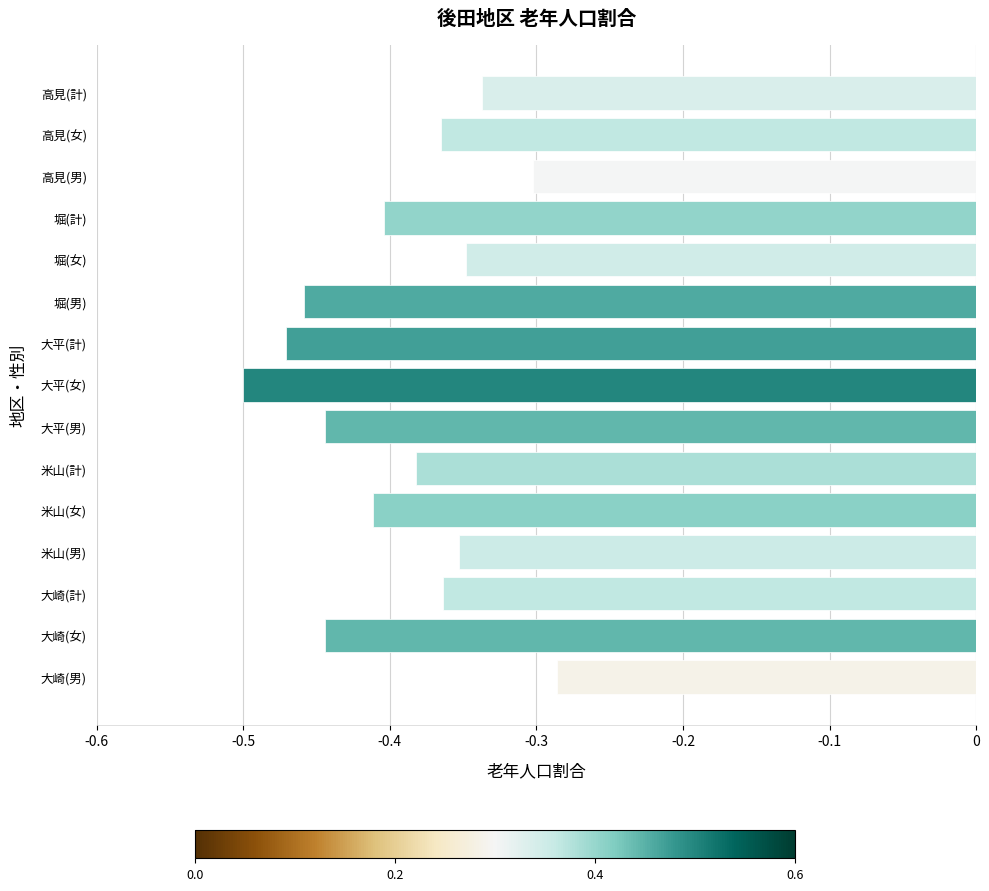

At which label is the value closest to 0?

大崎(男)